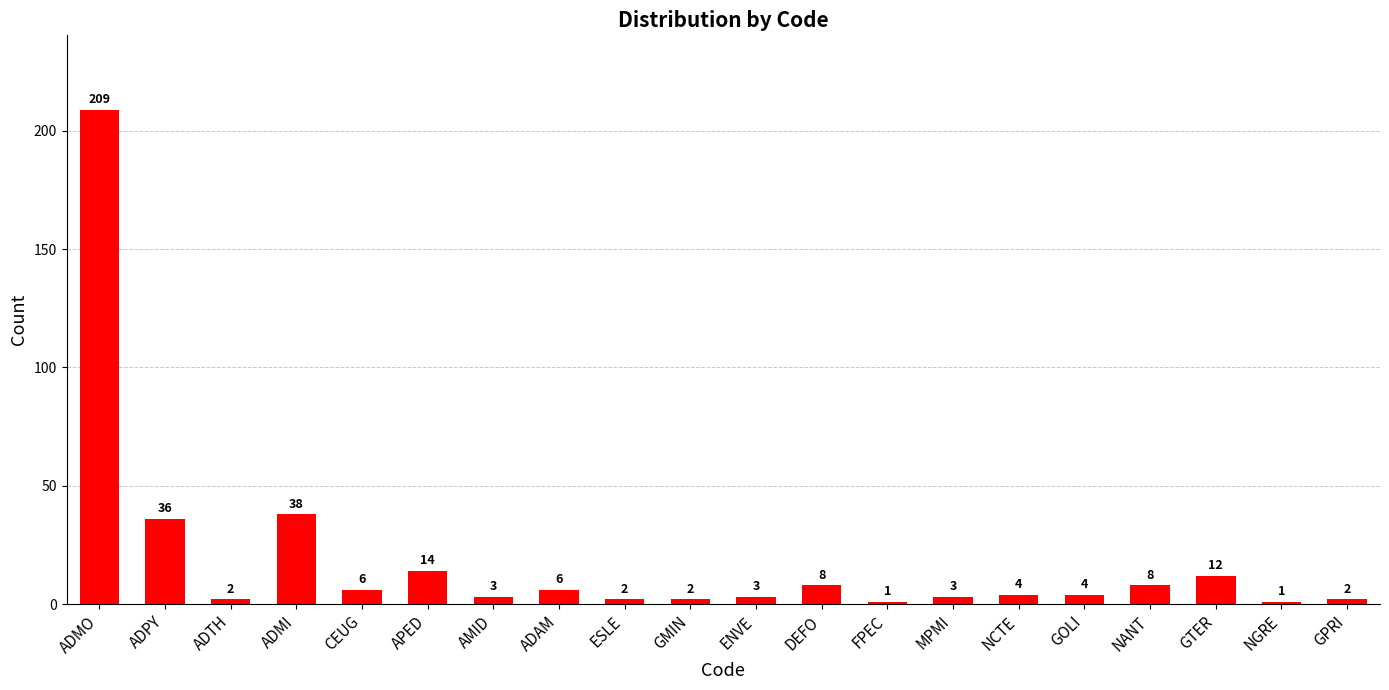

How many data points does each series have?

20